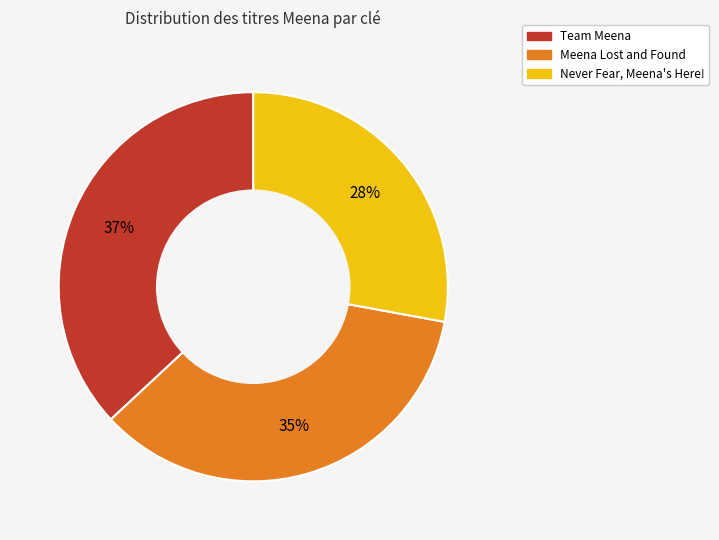

Is it true that Team Meena is 24% of the pie?

False